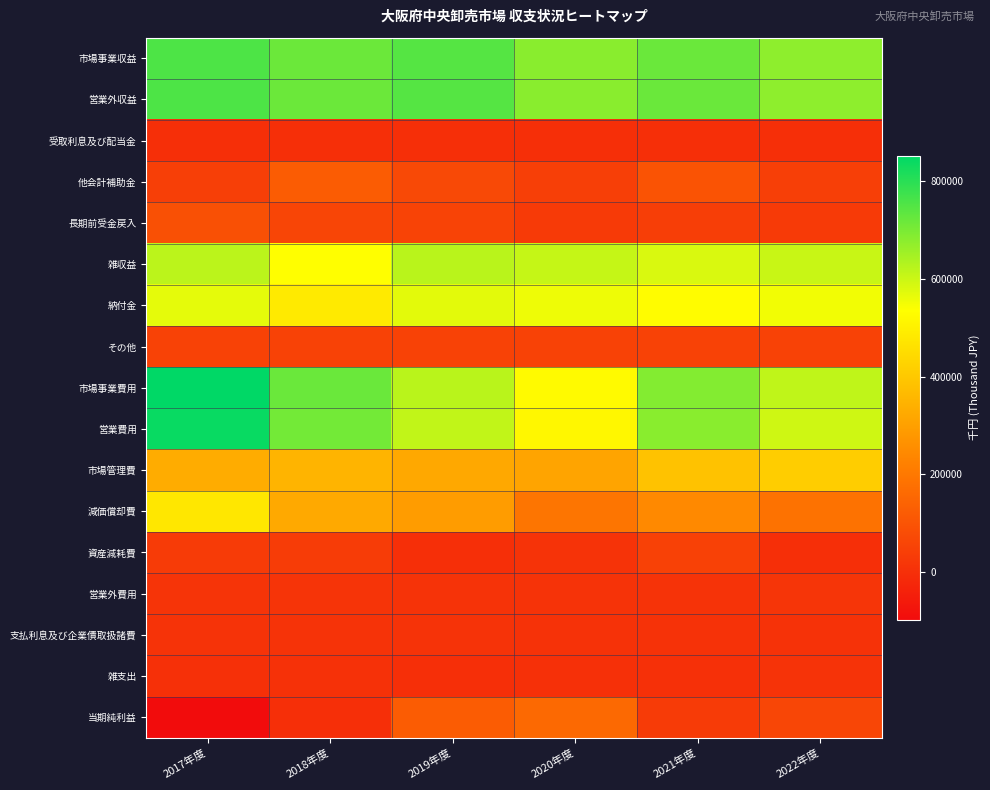

What is the maximum value shown in the chart?

852320